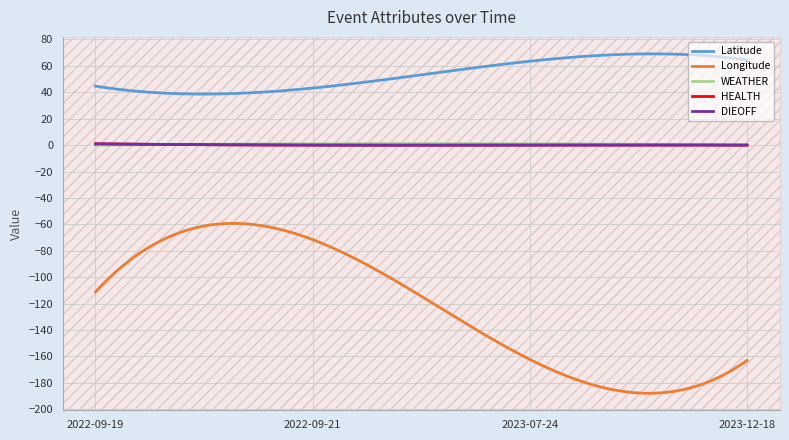

Is this an area chart (filled region under the line)?

No